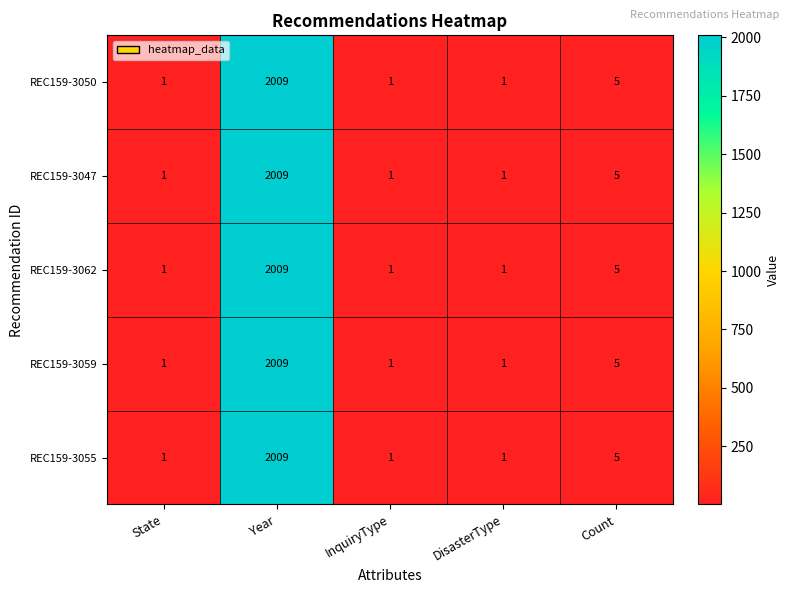

What is the difference between the maximum and minimum values in the REC159-3047 series?

2008